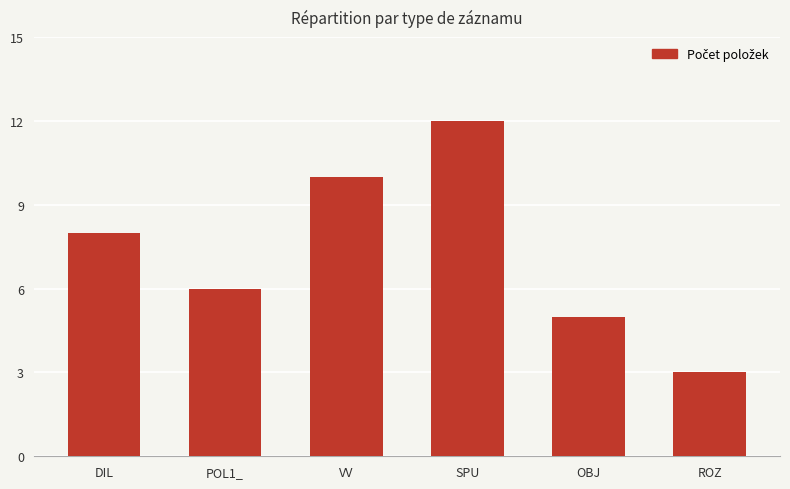

The chart shows a value of 4 at DIL. True or false?

False